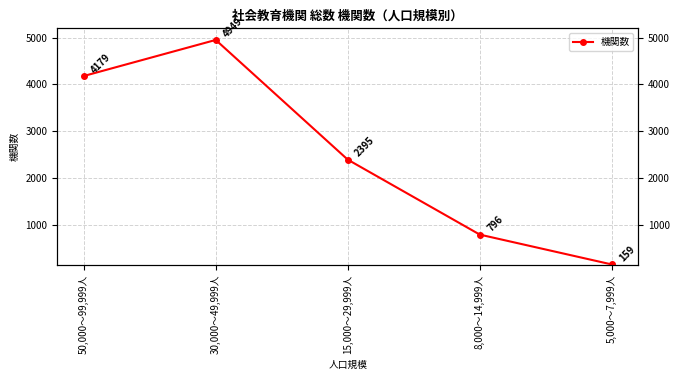

The value at 5,000～7,999人 is 159. True or false?

True